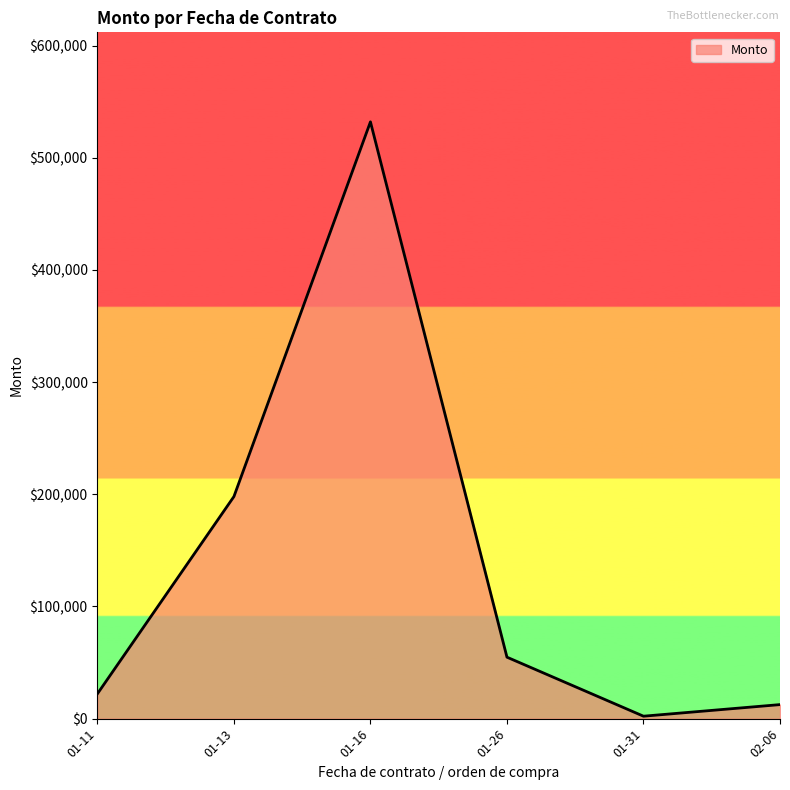

Count the number of data series in this chart.

1